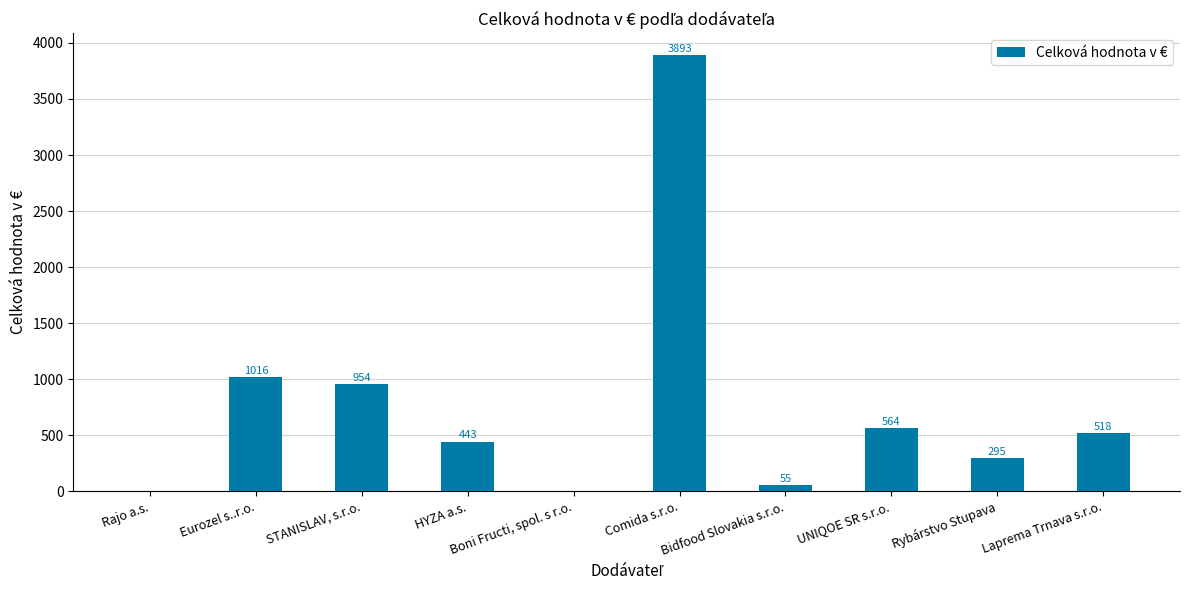

At which label does the data first exceed 517?

Eurozel s..r.o.